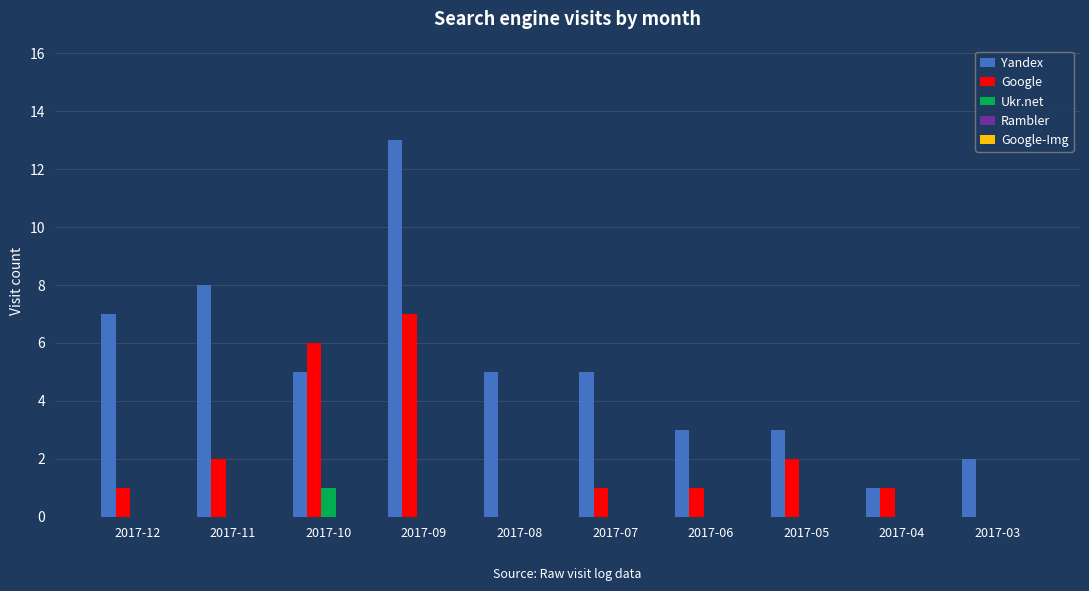

What is the total value across all series at 2017-08?

5